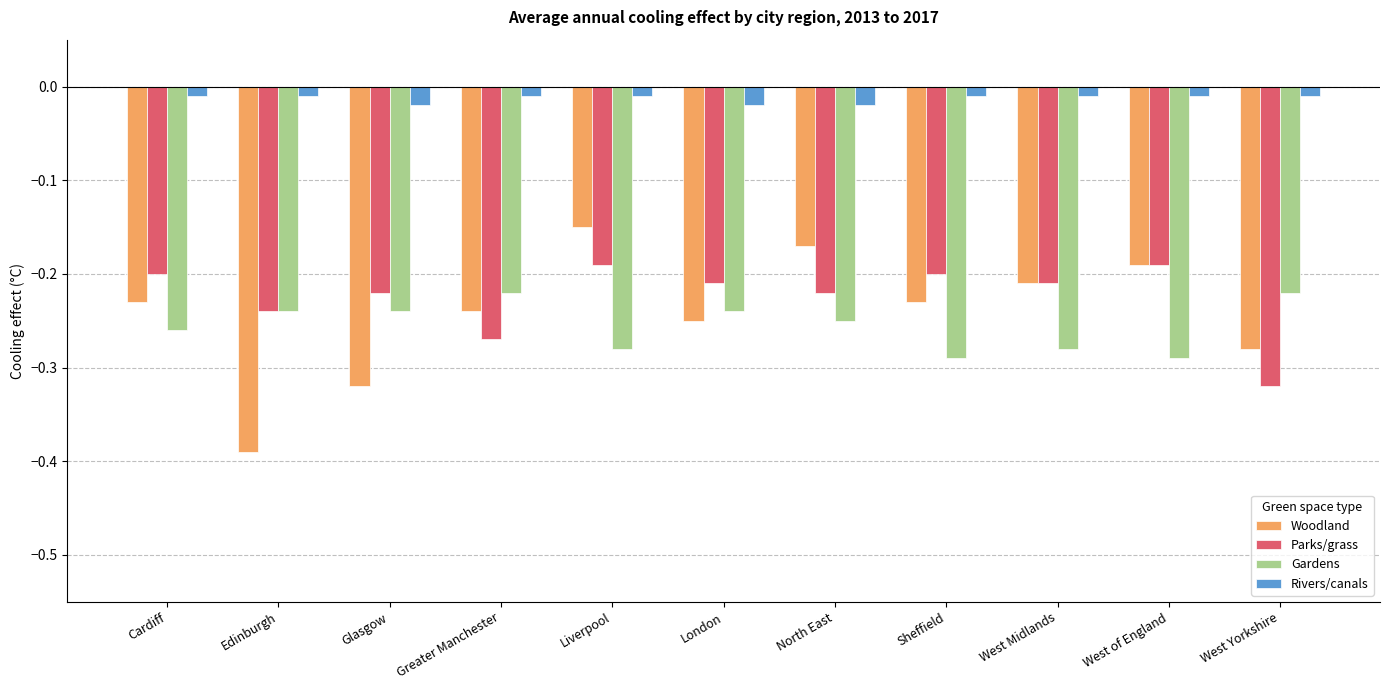

True or false: Woodland has a value of -0.2 at Cardiff.

True